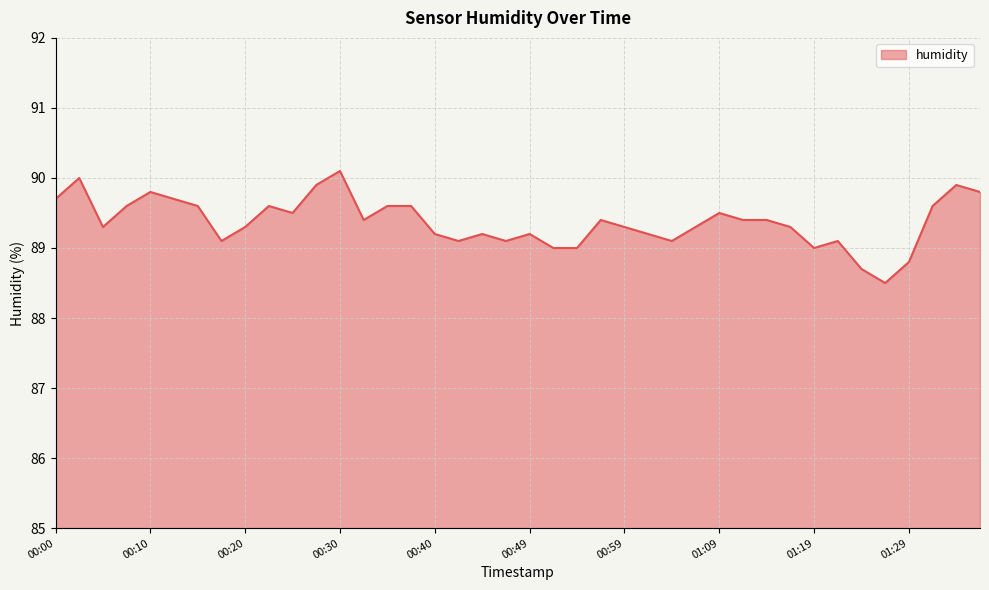

What is the minimum value shown in the chart?

88.5